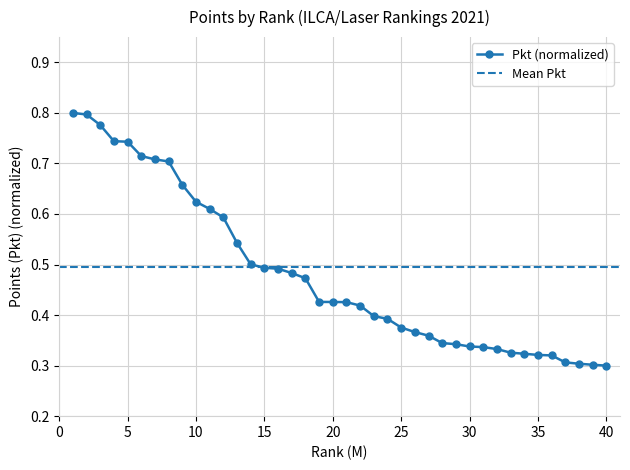

True or false: the data shows 0.2 at 8.

False